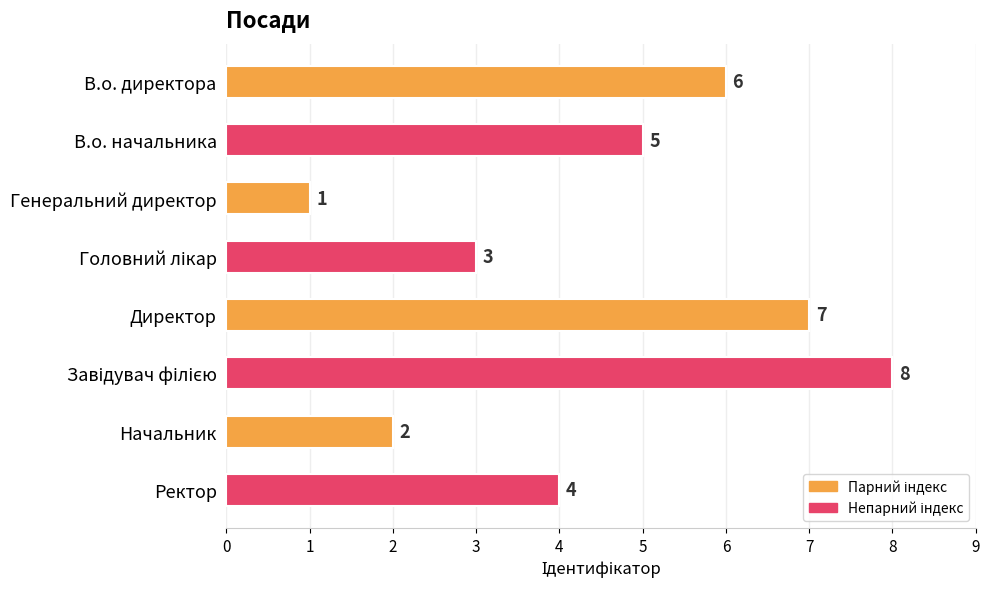

Is it true that the value at Ректор is 3?

False